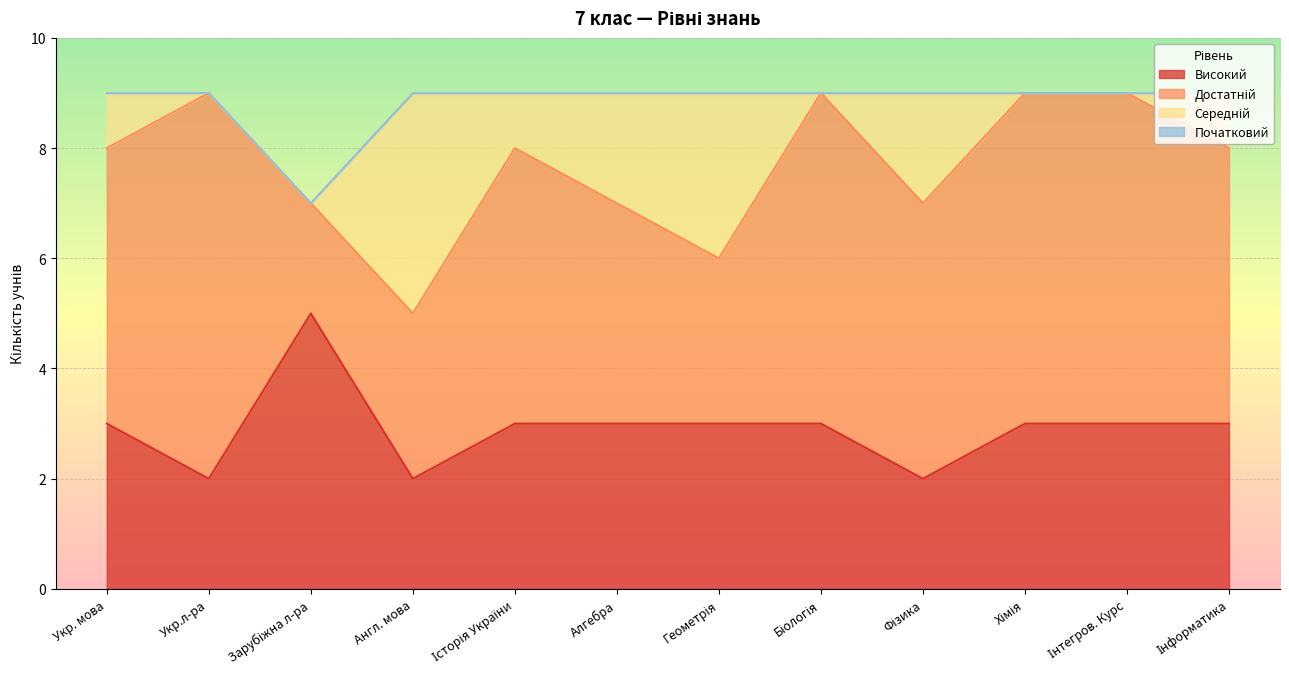

Which category has the highest value across all series?

Укр.л-ра